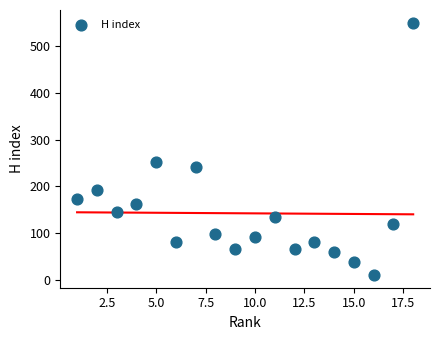

What is the range of Y values (max minus min)?

540